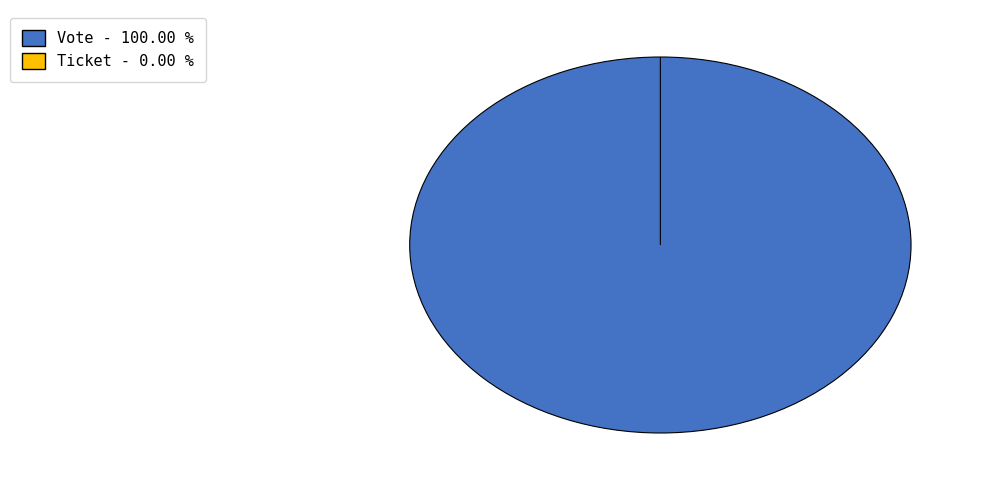

Is it true that Ticket is 11% of the pie?

False